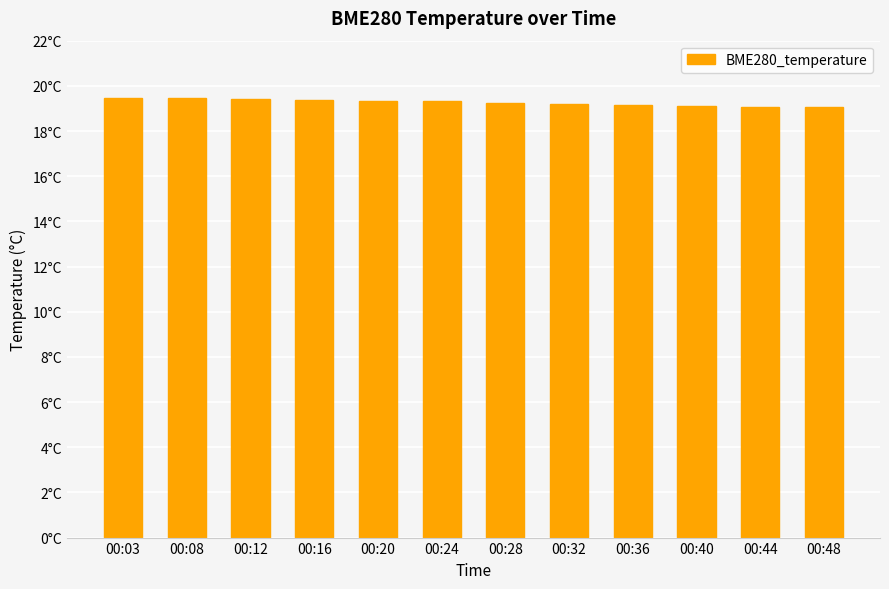

What is the value of the 2nd bar from the left?

19.4